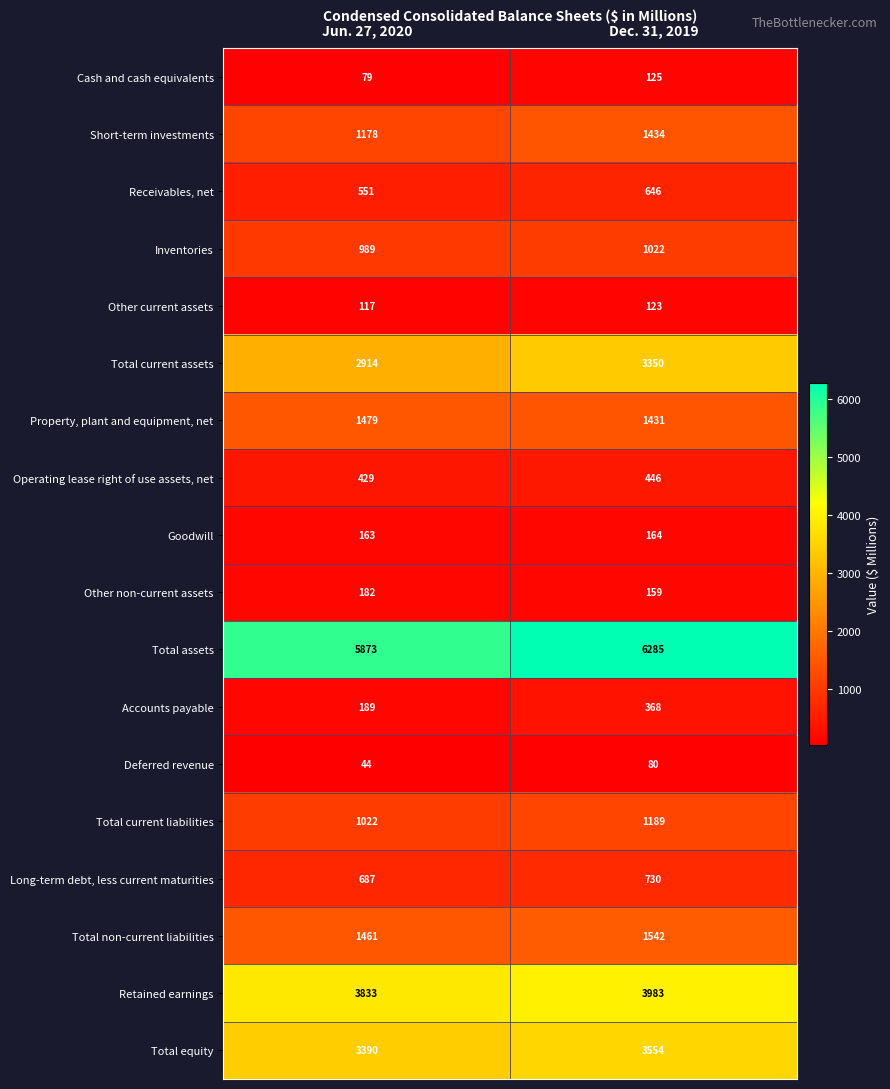

Which series changed the most between Jun. 27, 2020 and Dec. 31, 2019?

Total current assets